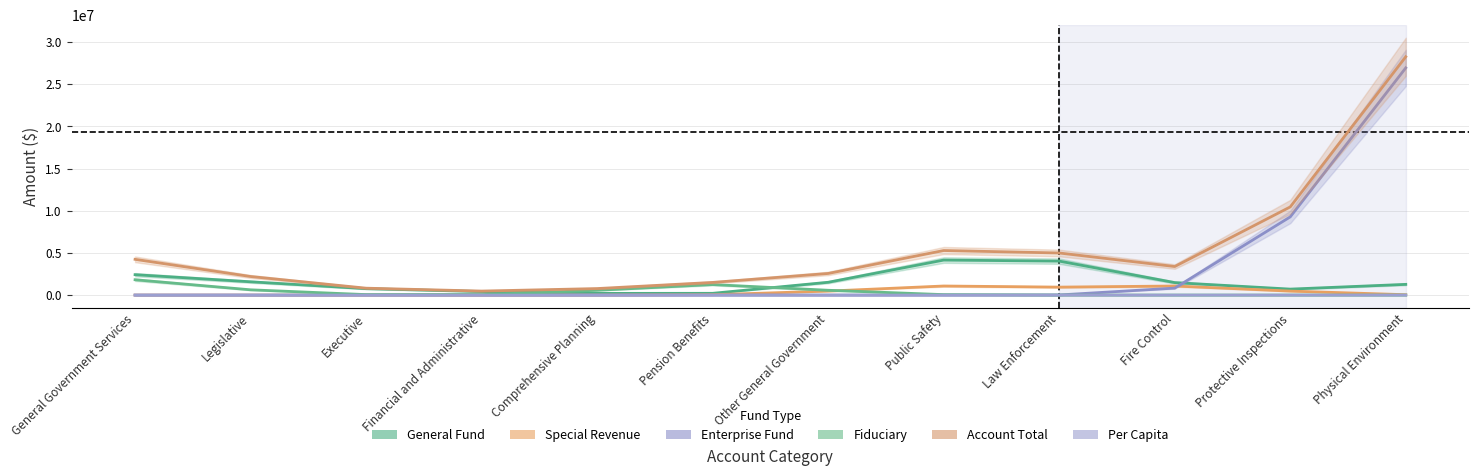

True or false: Account Total and Per Capita cross at least once.

False